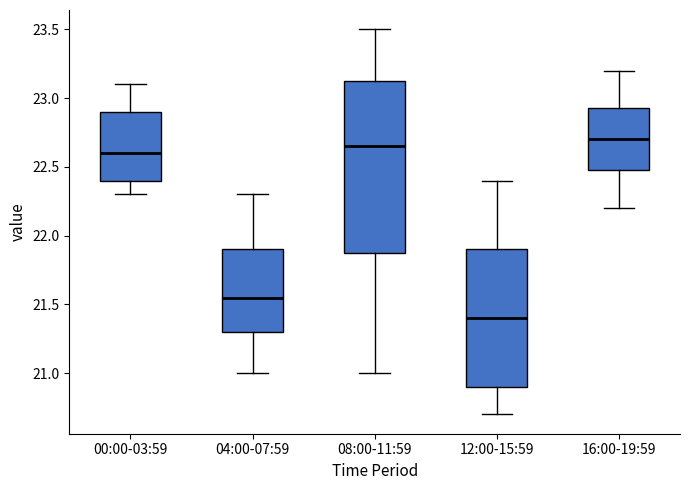

Which box is the tallest, from its lower edge to its upper edge?

08:00-11:59